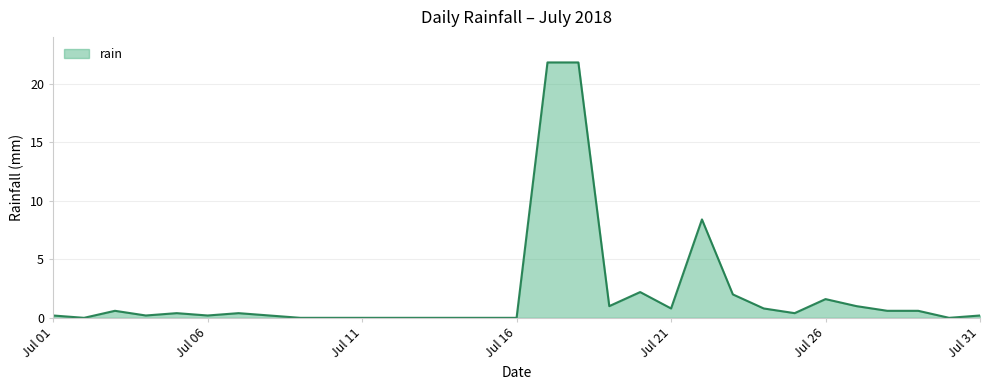

What is the greatest value displayed?

21.8